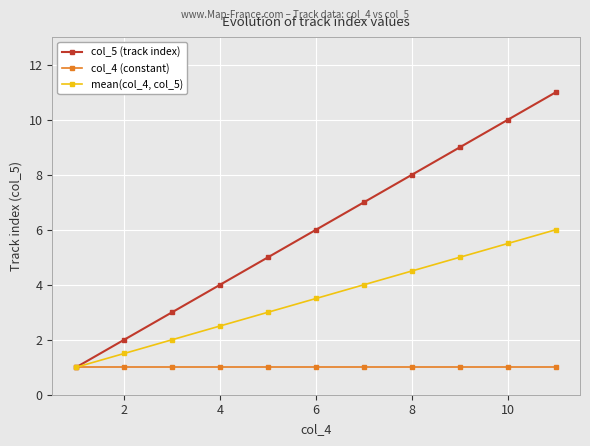

Rank the series by their average value, from lowest to highest.

col_4 (constant), mean(col_4, col_5), col_5 (track index)